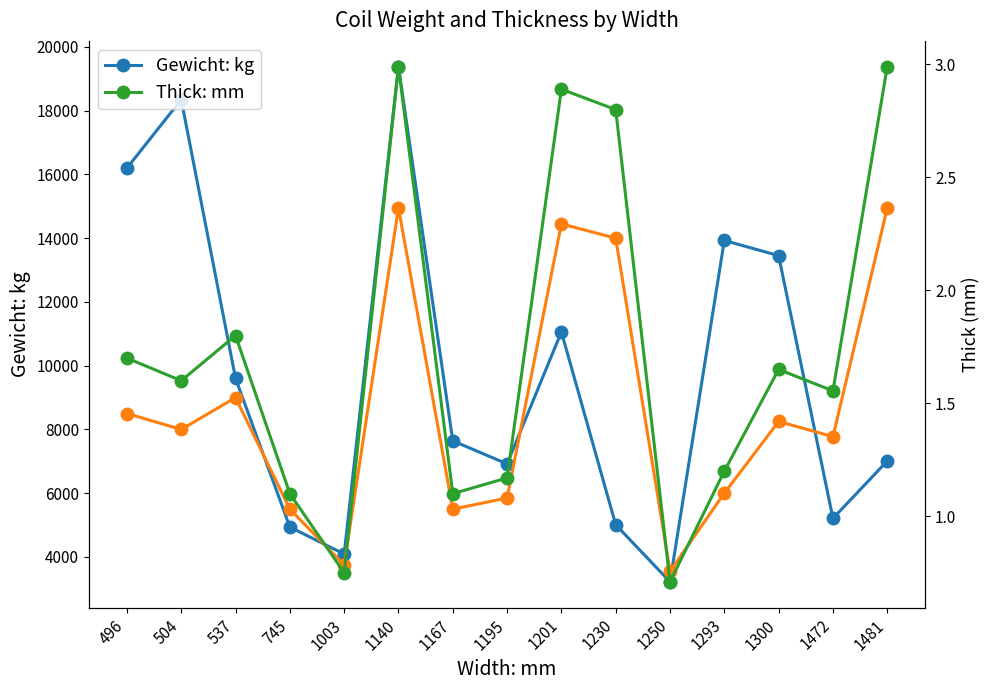

What is the spread (max minus min) of values at 1472?

7773.4